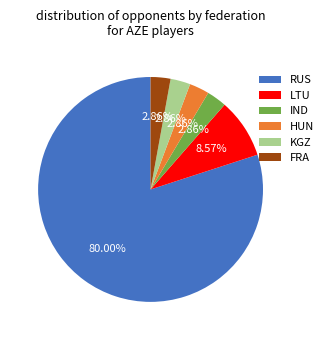

The RUS slice represents 38% of the pie. True or false?

False